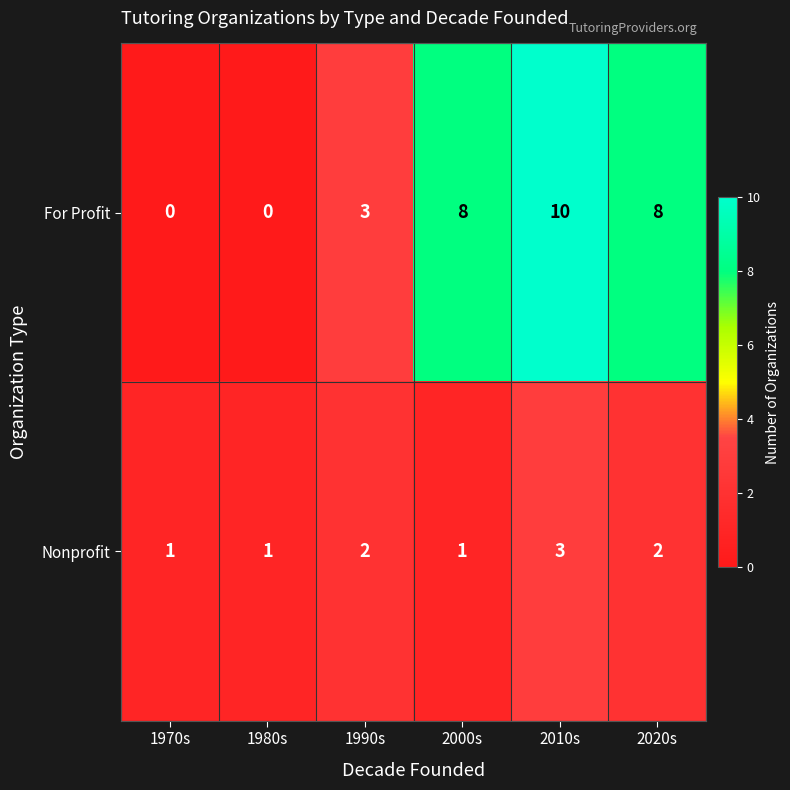

How many values in For Profit are above zero?

4